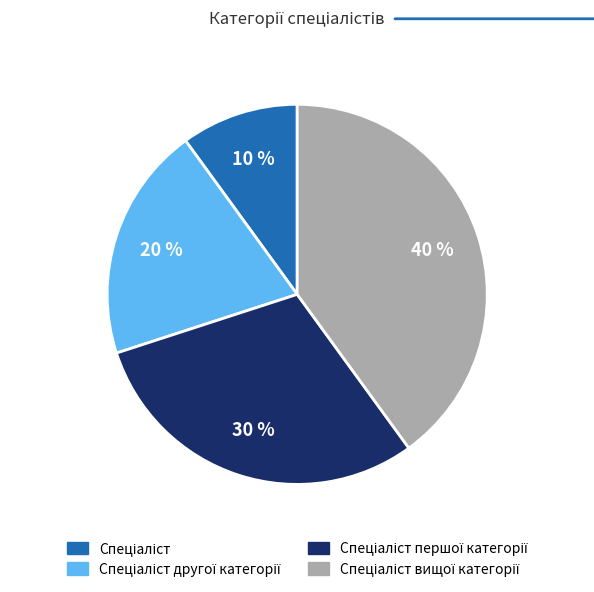

Does any single category account for the majority?

No